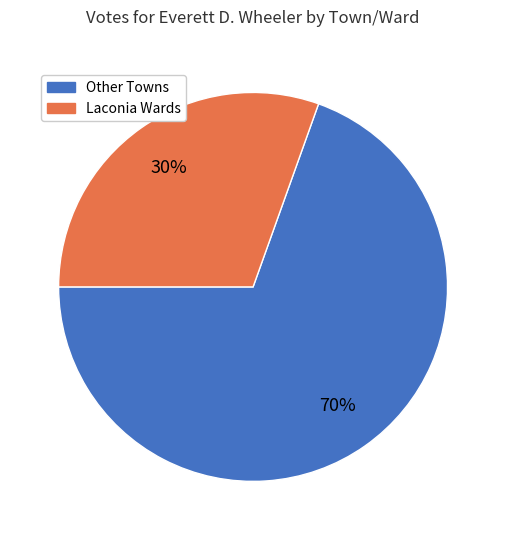

To the nearest percent, what is the average slice percentage?

50%